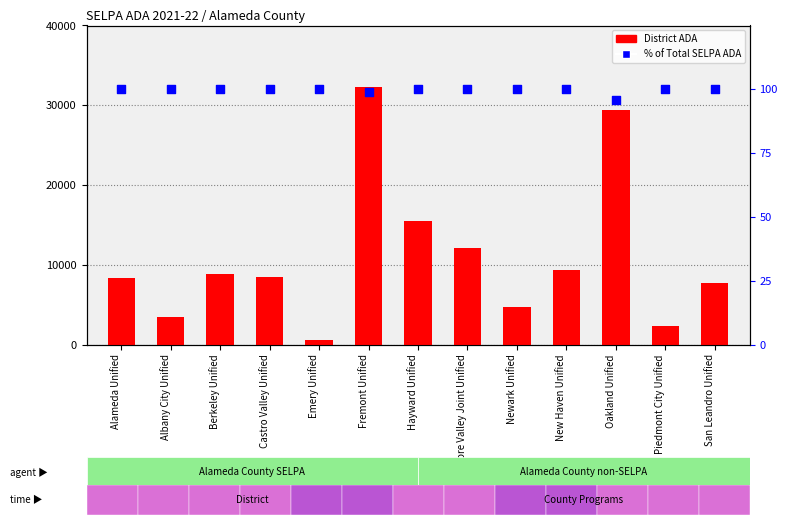

Is the value of % District/Total ADA at Albany City Unified greater than the value of District ADA at San Leandro Unified?

No